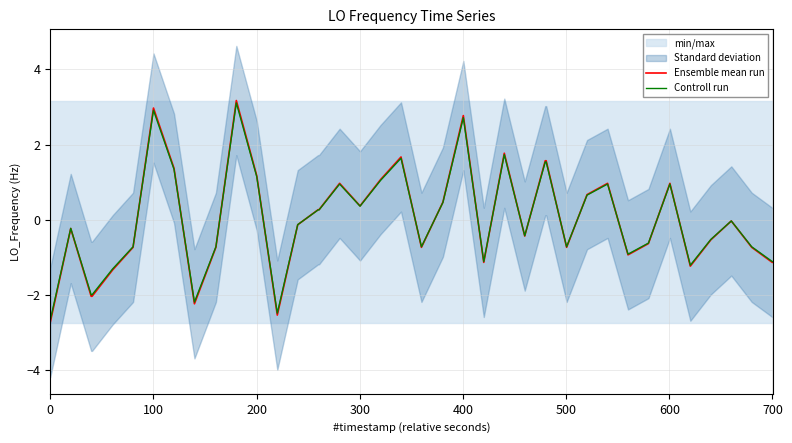

List the series in order of their overall mean, highest first.

Controll run, Ensemble mean run